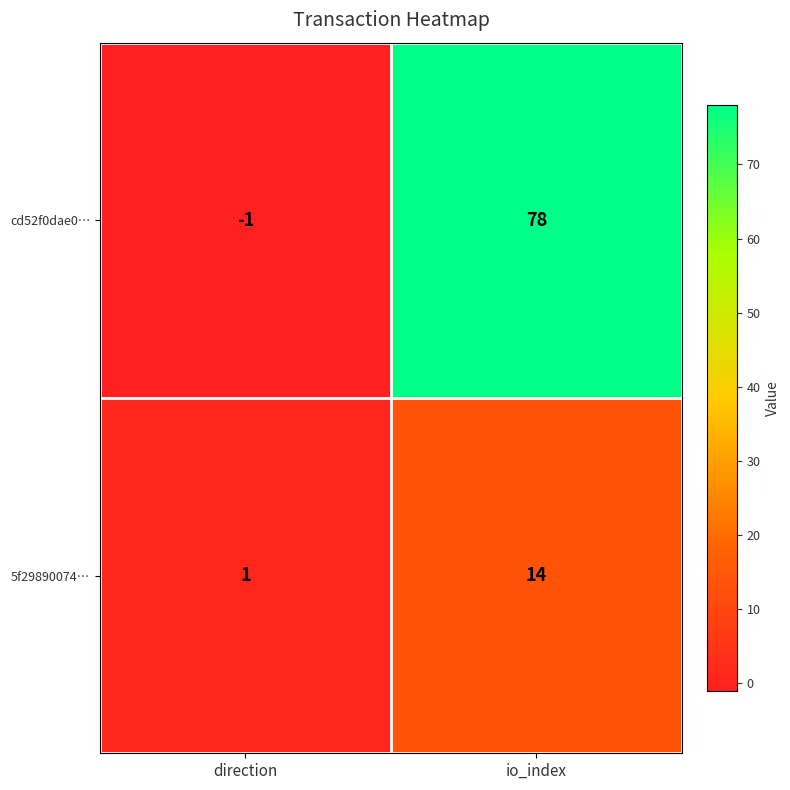

What is the approximate value of 5f29890074… at io_index?

14